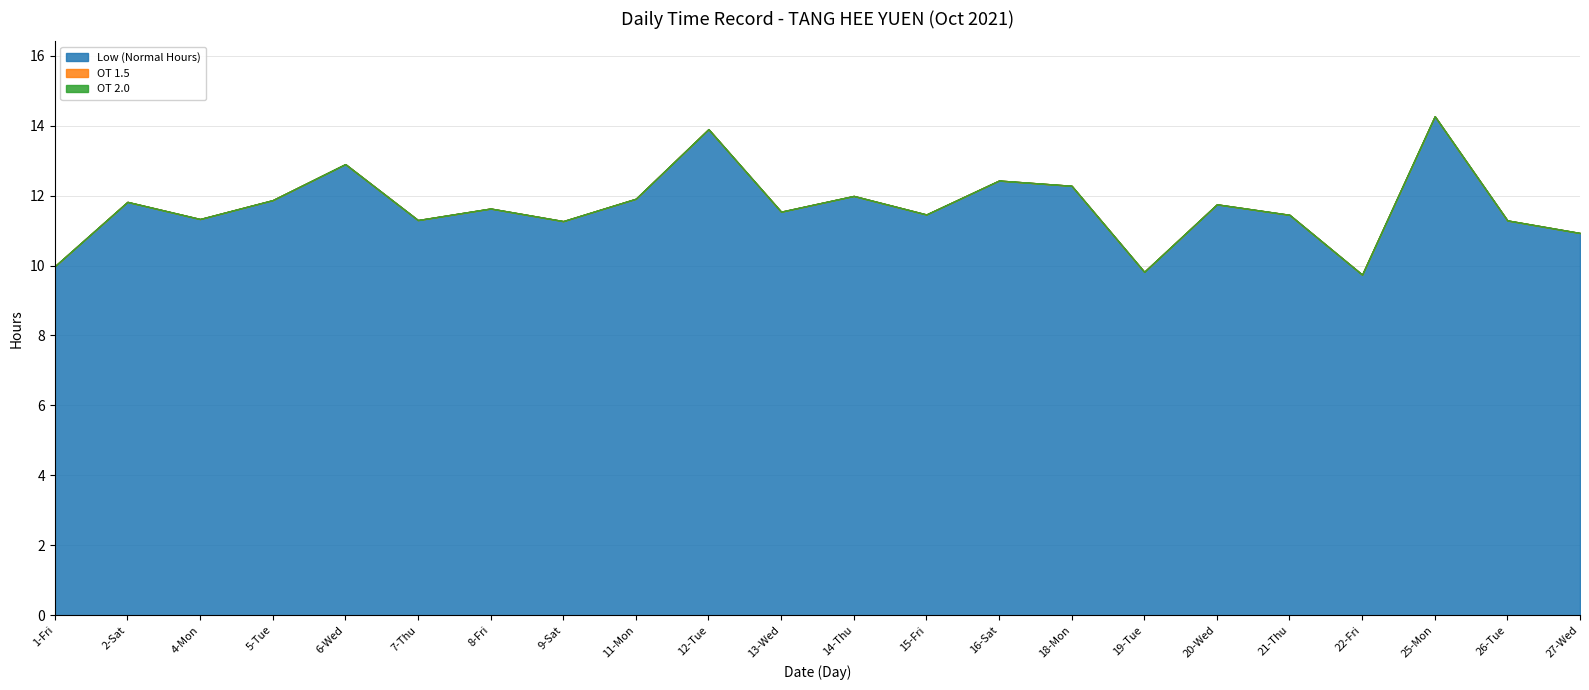

What is the label of the 5th point from the left?

6-Wed